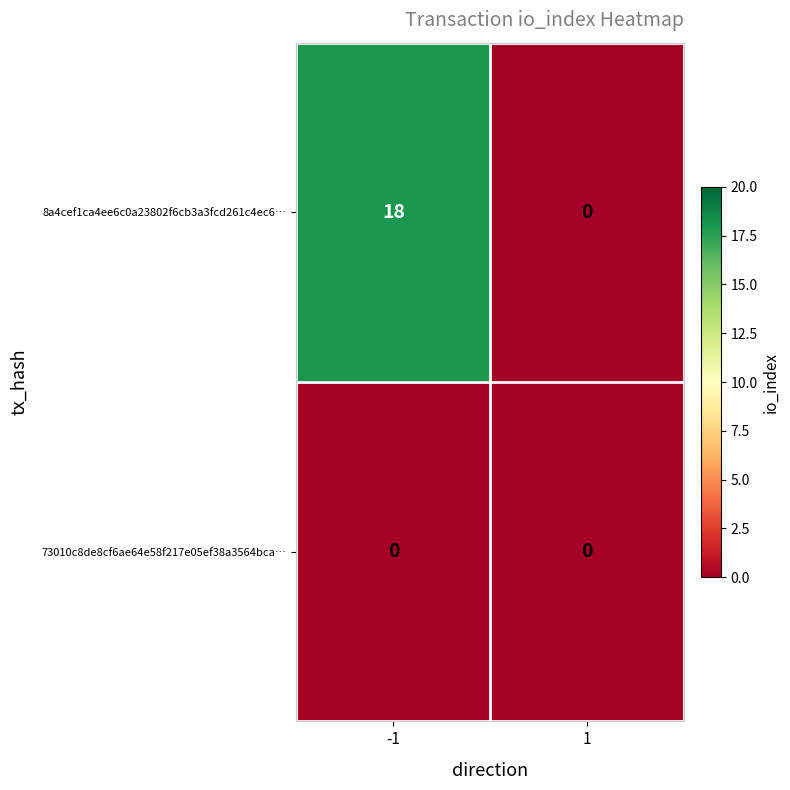

Rank the series at -1 from highest to lowest value.

8a4cef1ca4ee6c0a23802f6cb3a3fcd261c4ec6…, 73010c8de8cf6ae64e58f217e05ef38a3564bca…